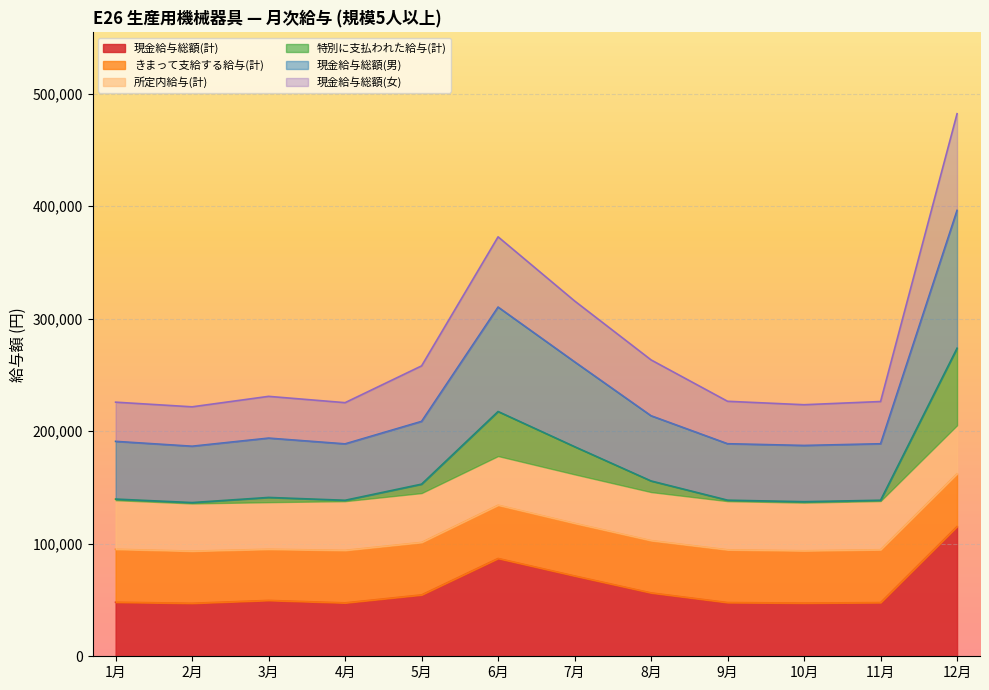

At which label does 現金給与総額(計) reach its peak?

12月